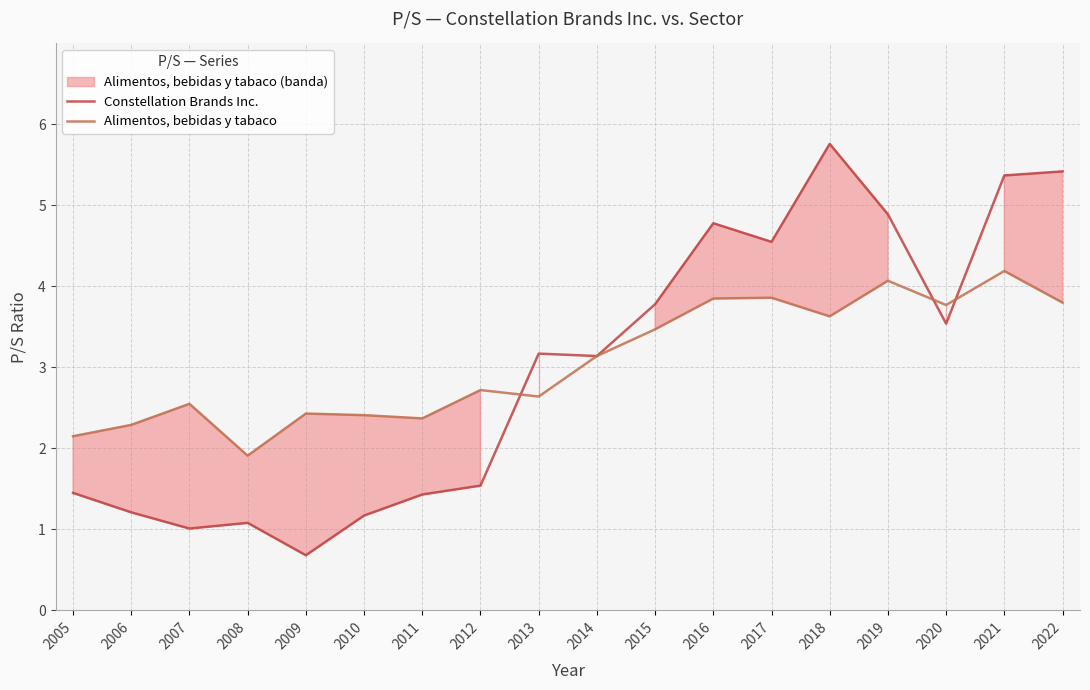

At which category does the chart reach its minimum across all series?

2009